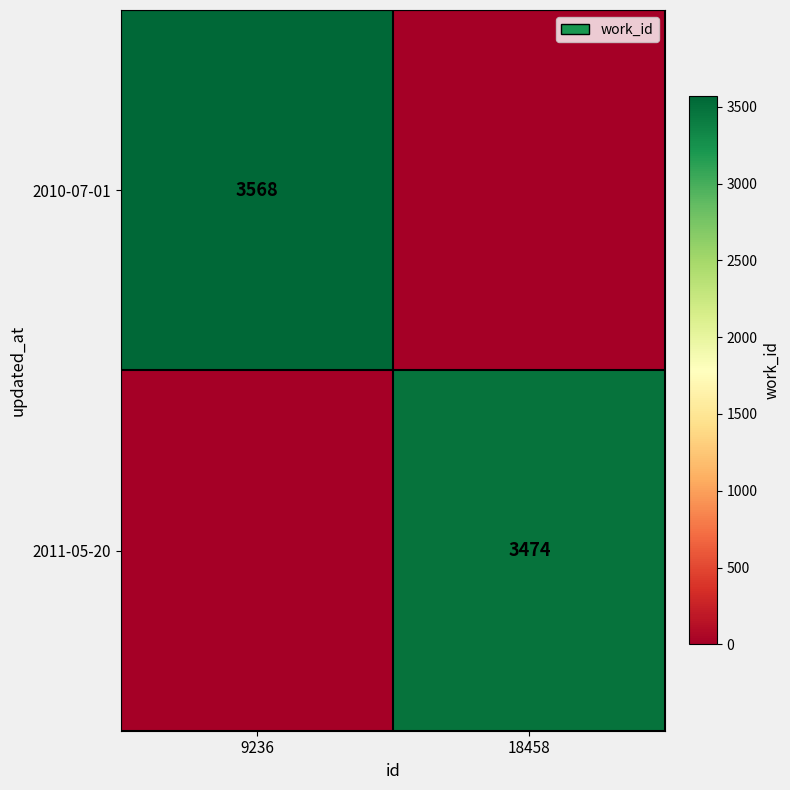

Is the value of 2010-07-01 at 9236 greater than the value of 2011-05-20 at 18458?

Yes